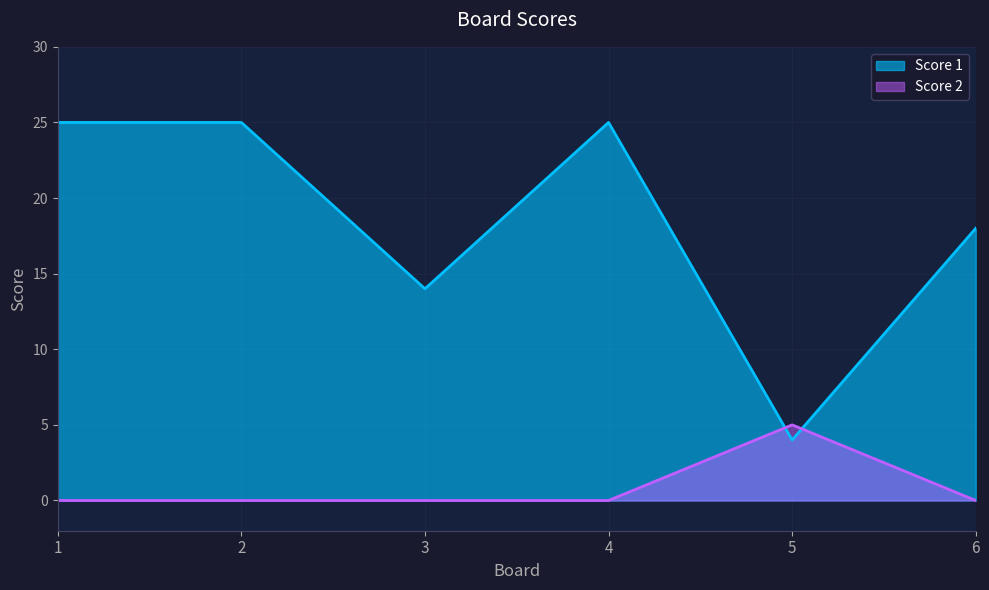

True or false: Score 2 has a value of 9 at 5.

False